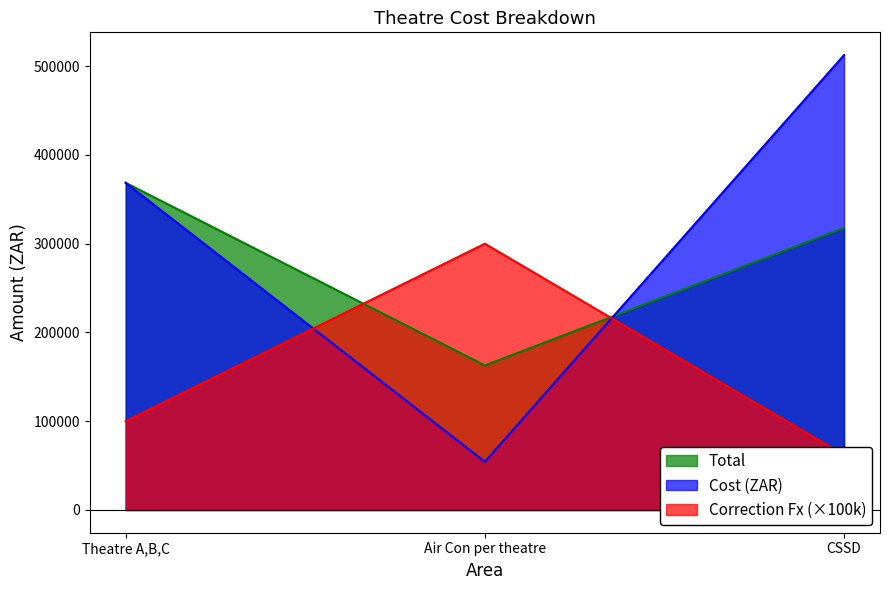

True or false: Correction Fx has a value of 74817 at Air Con per theatre.

False